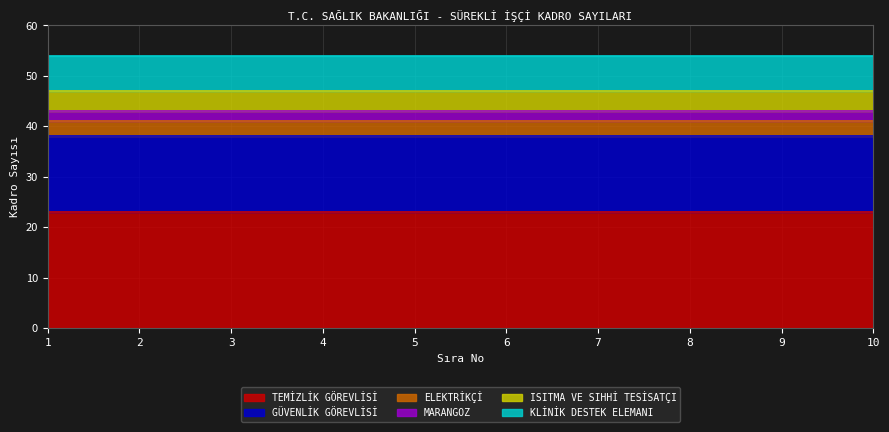

Which series changed the most between 6 and 9?

TEMİZLİK GÖREVLİSİ